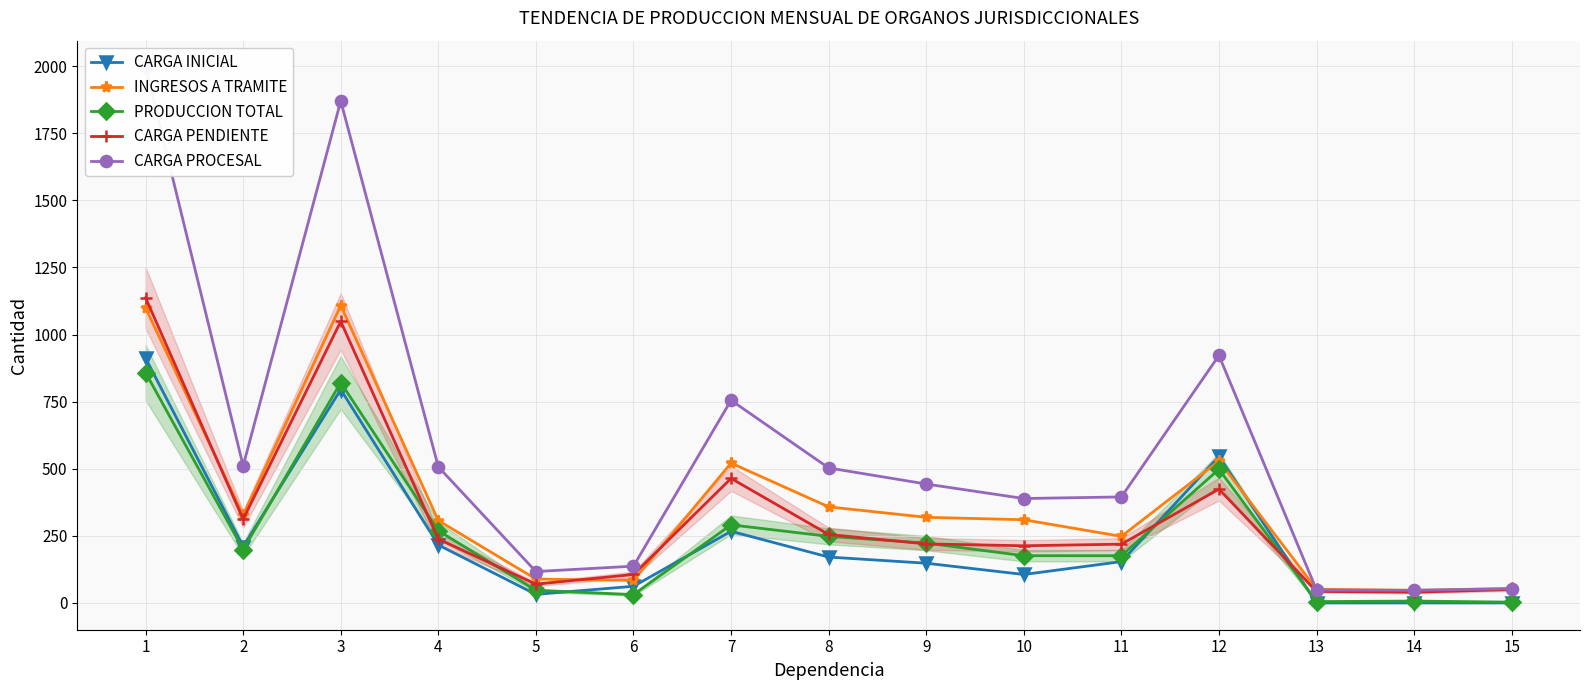

List the labels in order of PRODUCCION TOTAL value, smallest first.

15, 13, 14, 6, 5, 10, 11, 2, 9, 8, 4, 7, 12, 3, 1